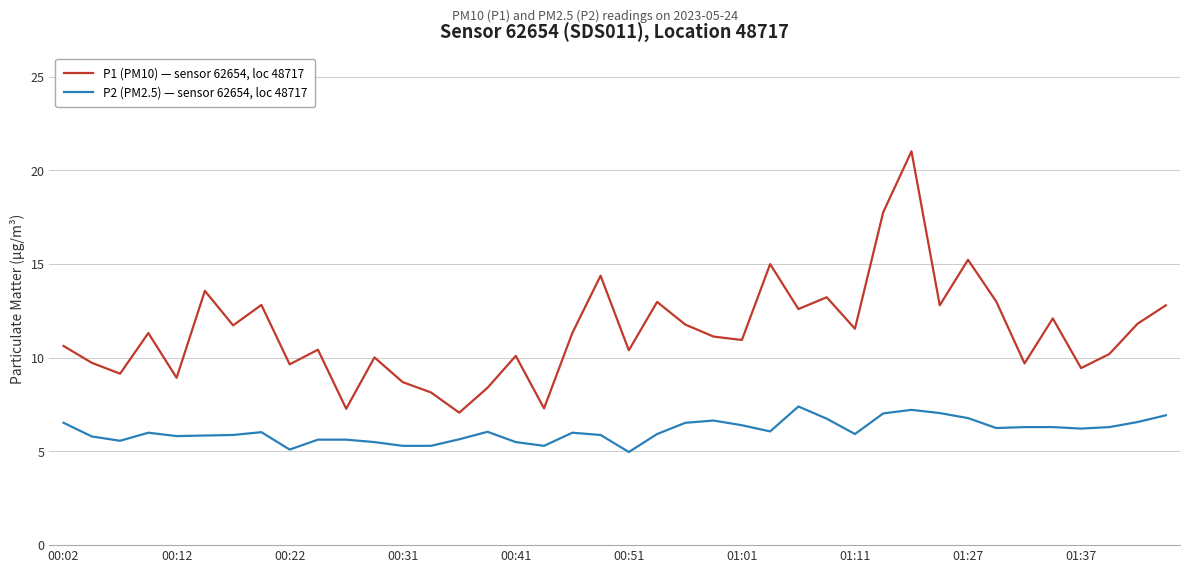

Rank the series by their average value, from highest to lowest.

P1 (PM10) — sensor 62654, loc 48717, P2 (PM2.5) — sensor 62654, loc 48717